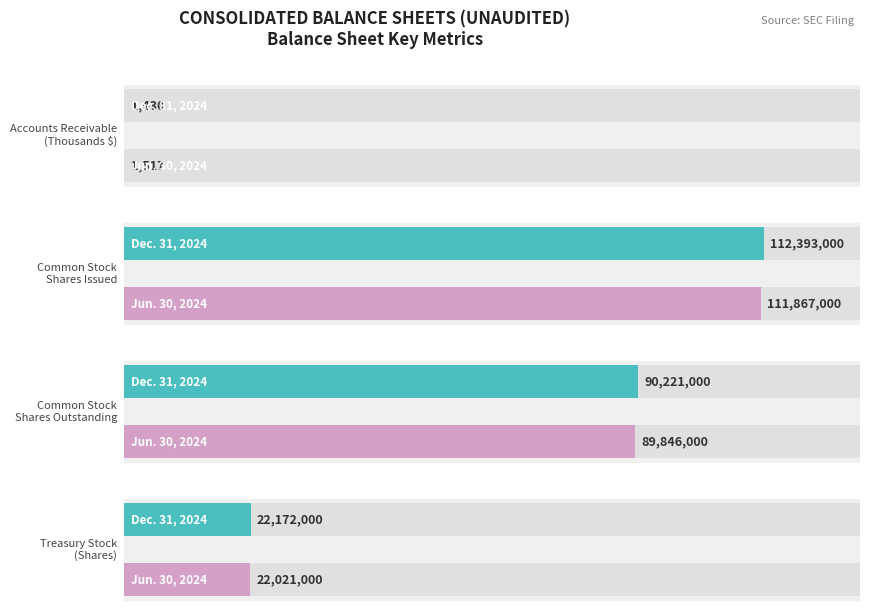

Reading right to left, list all the values displayed in this chart.

Dec. 31, 2024: Treasury Stock
(Shares)=22172000	Common Stock
Shares Outstanding=90221000	Common Stock
Shares Issued=112393000	Accounts Receivable
(Thousands $)=1430
Jun. 30, 2024: Treasury Stock
(Shares)=22021000	Common Stock
Shares Outstanding=89846000	Common Stock
Shares Issued=111867000	Accounts Receivable
(Thousands $)=1517